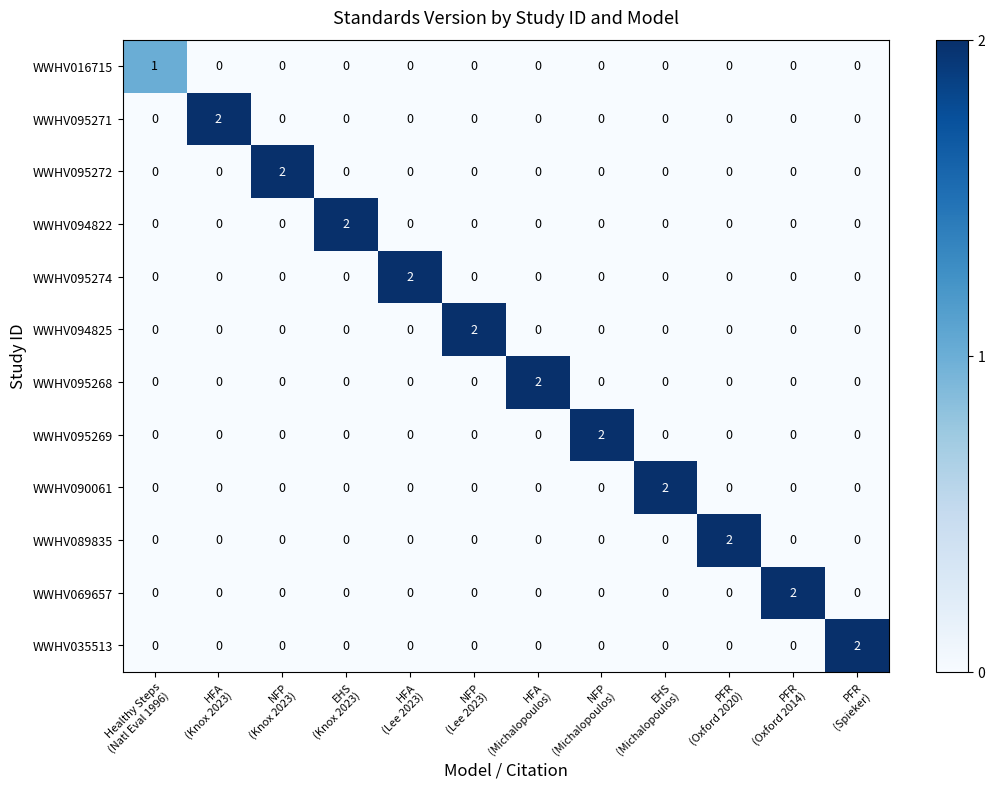

What is the total value across all series at HFA
(Lee 2023)?

2